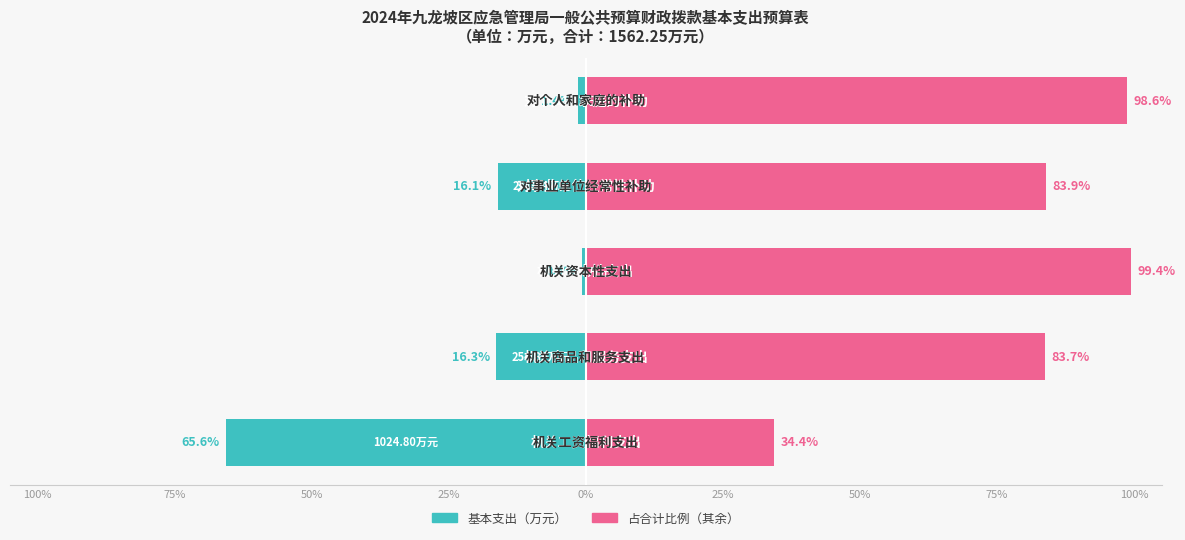

Is it true that 其他占比 equals 98.6 at 0%?

True